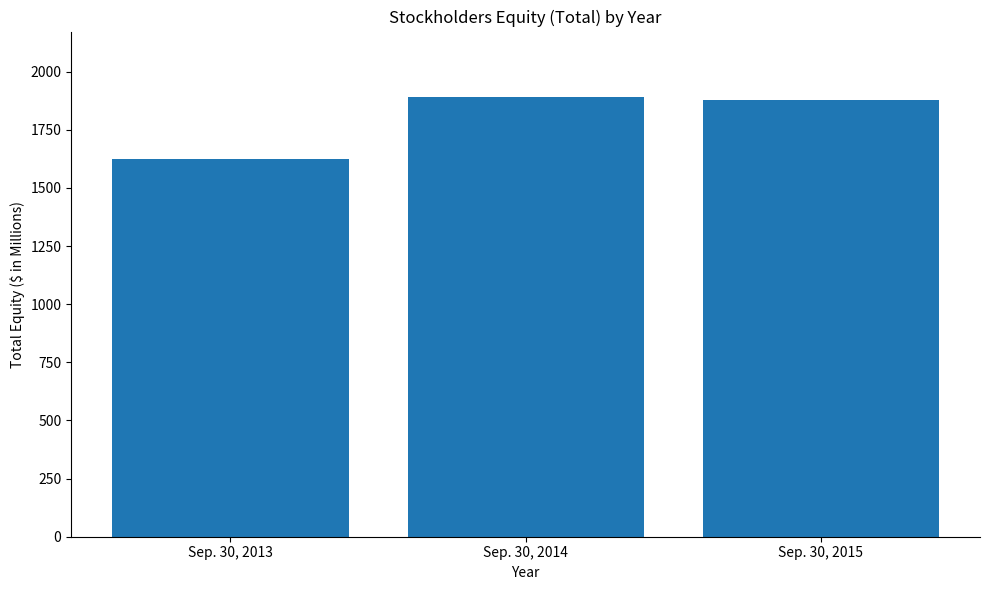

What is the greatest value displayed?

1889